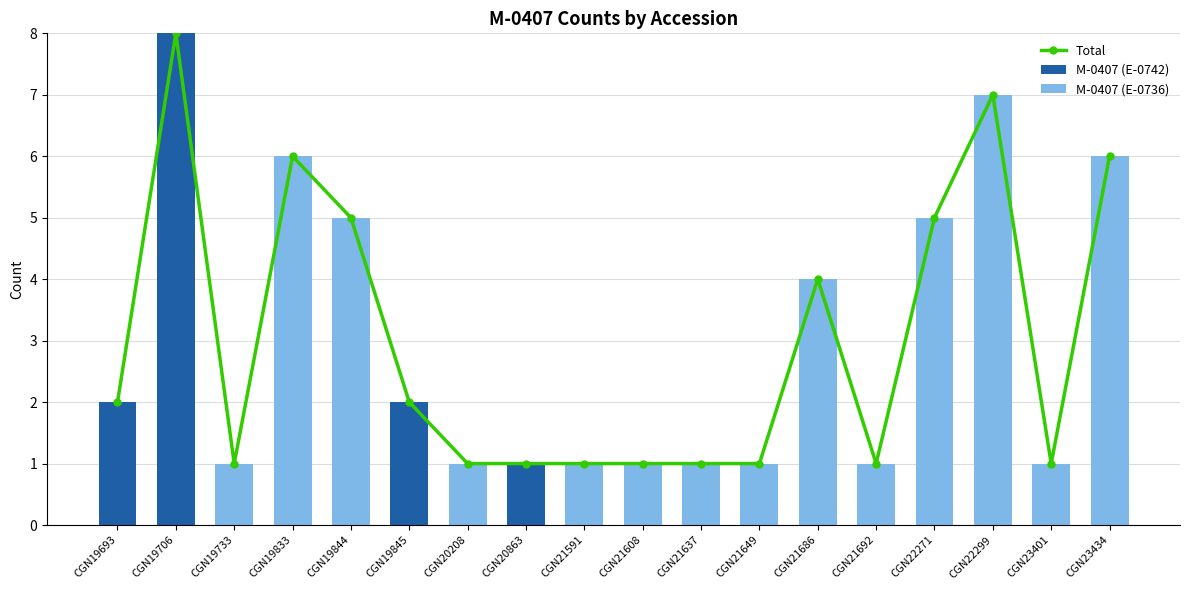

At how many categories does at least one series exceed 6?

2